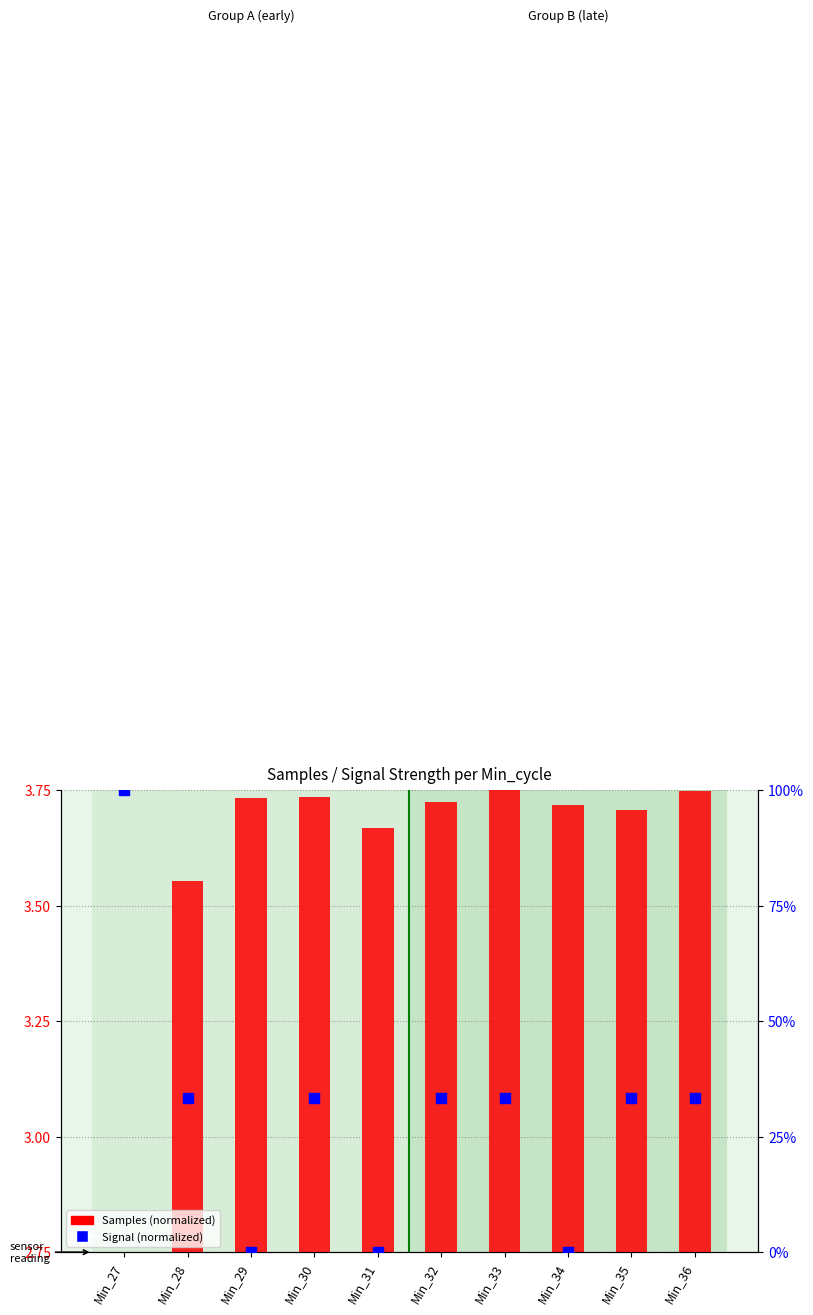

At which category is the sum across all series the highest?

Min_27